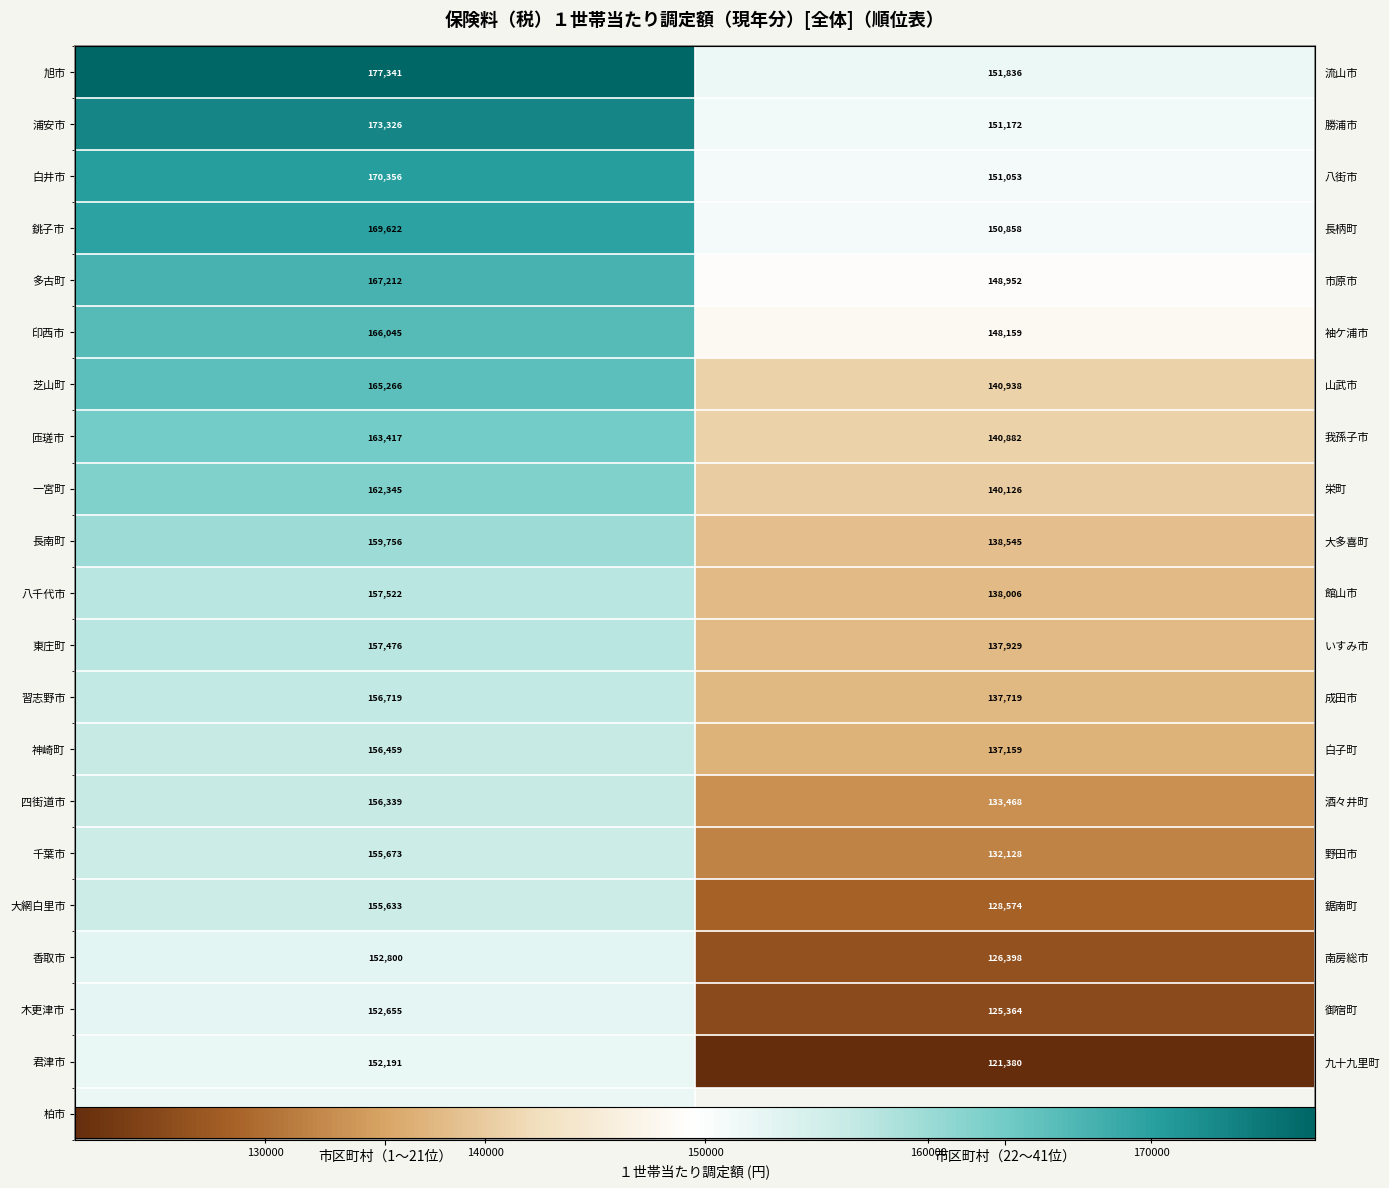

At which label does 四街道市 reach its peak?

市区町村（1〜21位）